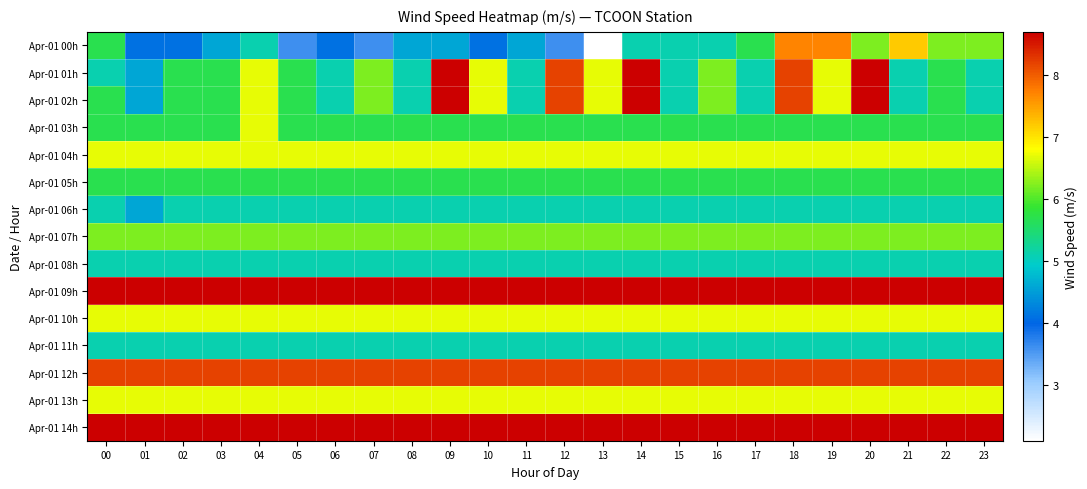

What is the minimum value shown in the chart?

2.1